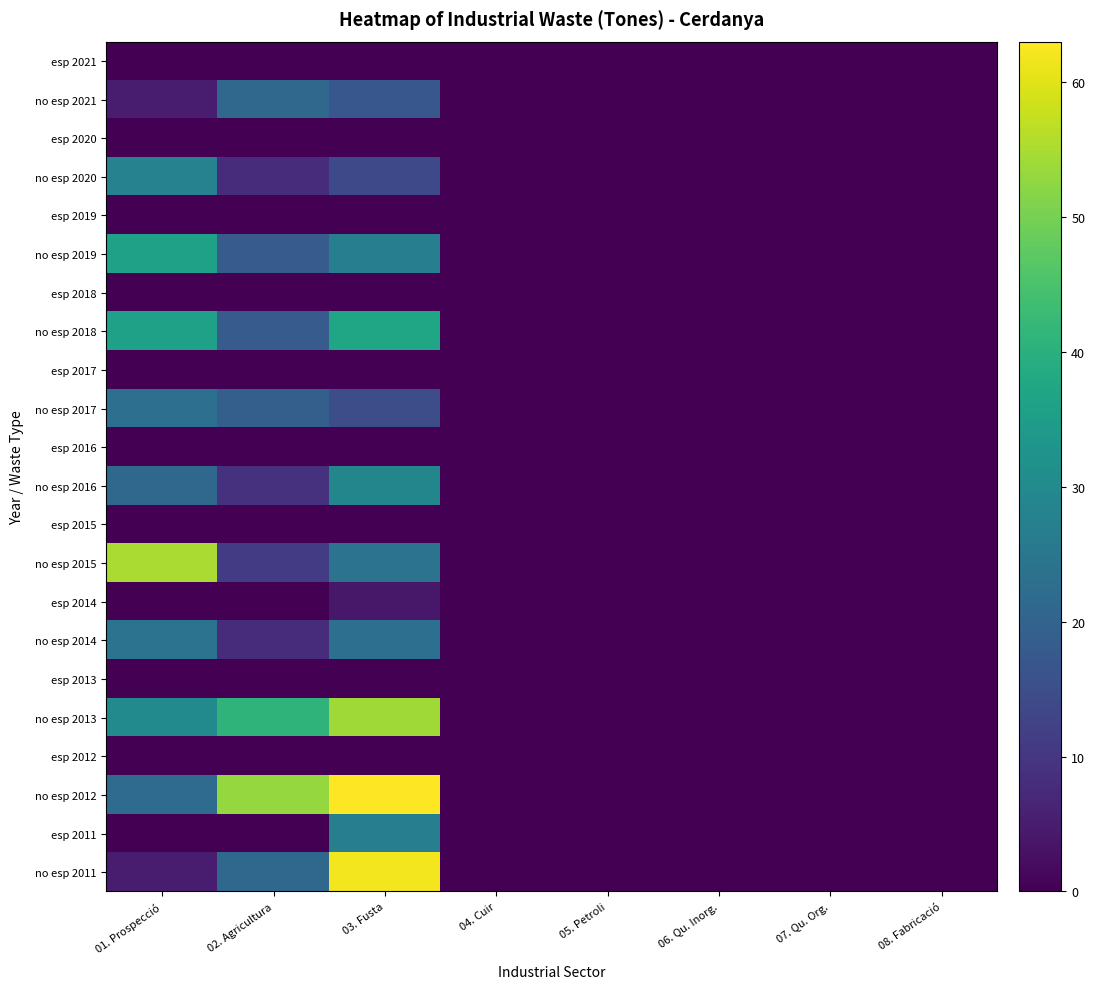

At how many categories does at least one series exceed 49?

3